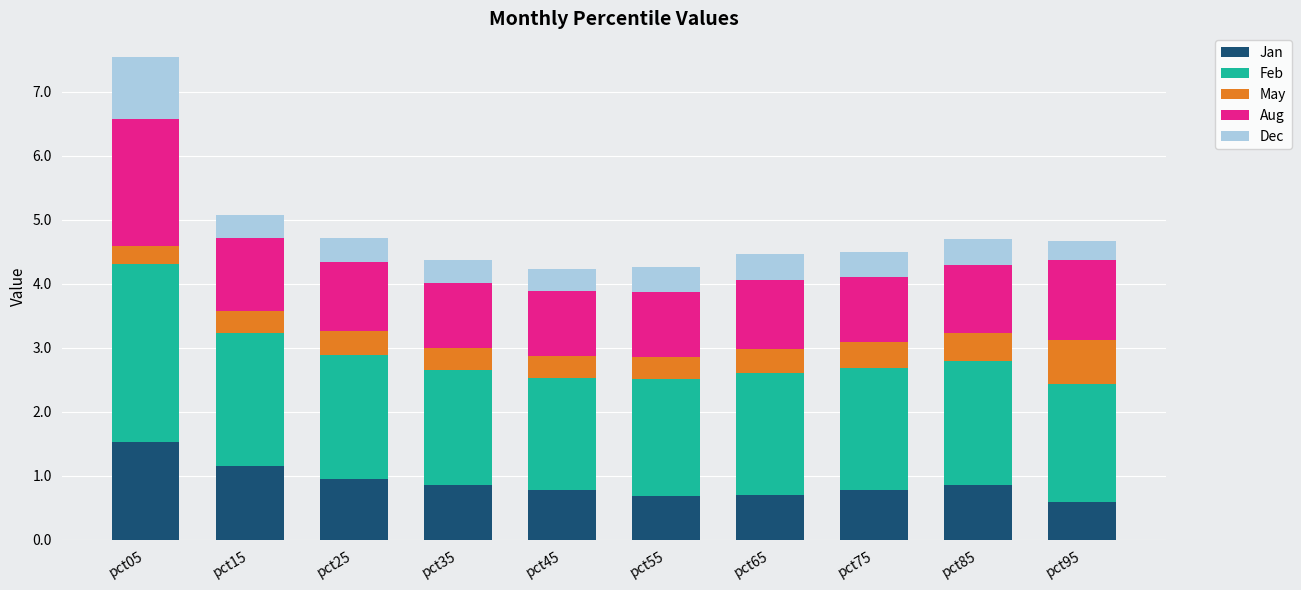

What is the sum of the Jan values at pct45 and pct35?

1.6